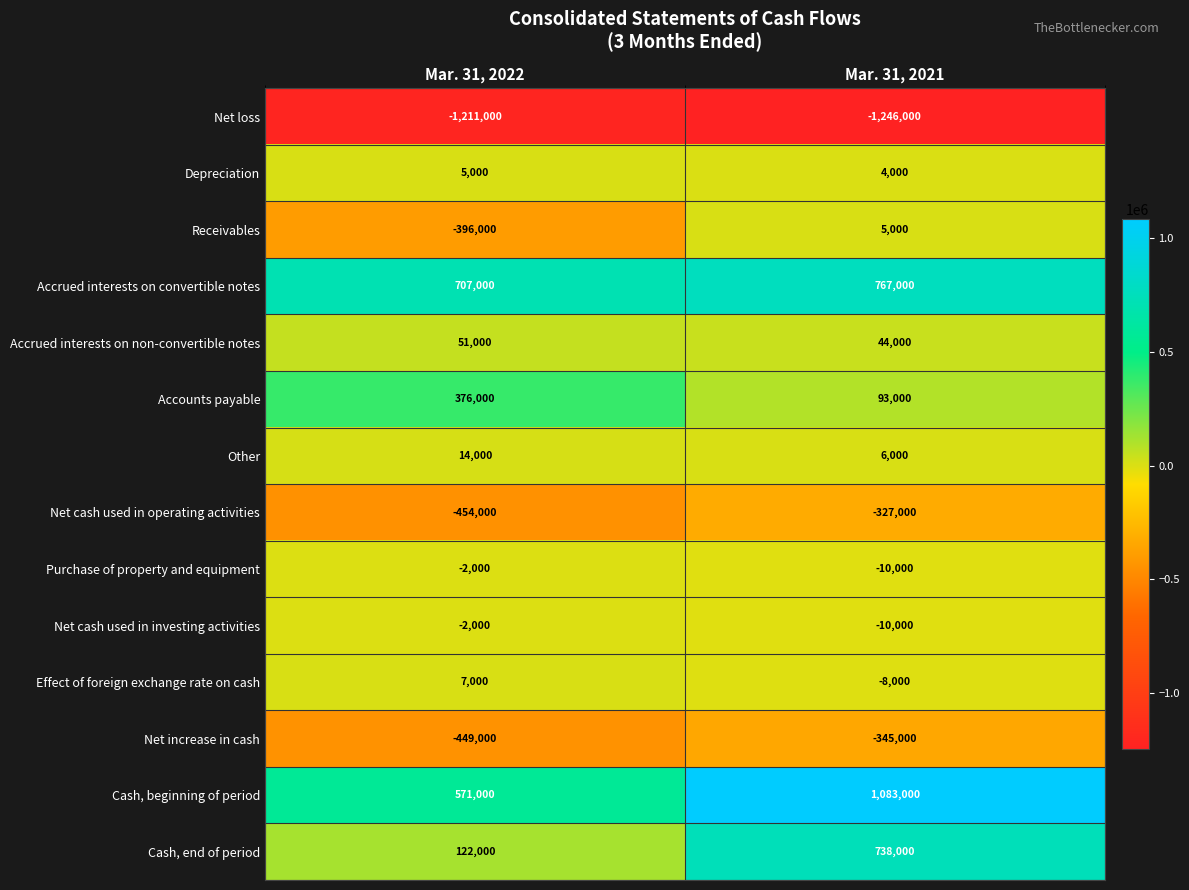

List the labels in order of Depreciation value, smallest first.

Mar. 31, 2021, Mar. 31, 2022